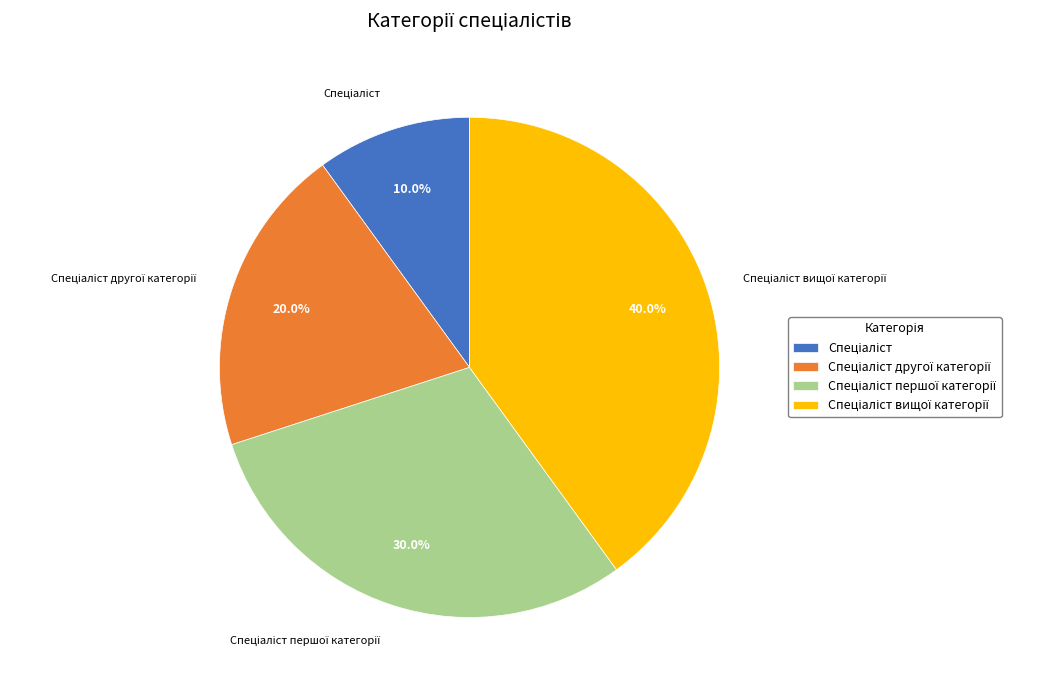

Is there any slice that represents more than half of the pie?

No